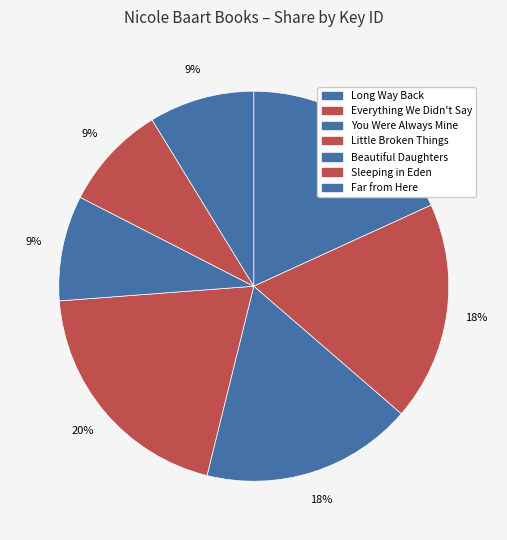

To the nearest percent, what is the difference between the Little Broken Things and Long Way Back slice percentages?

2%